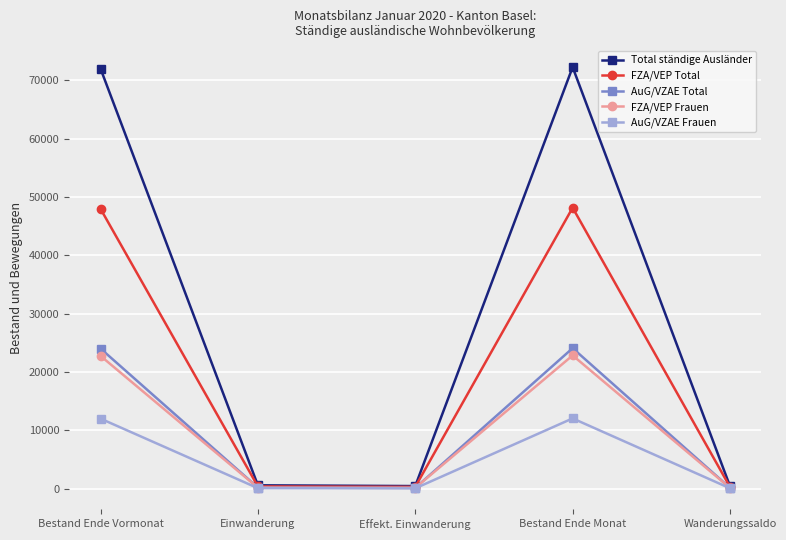

At which label does AuG/VZAE Frauen first exceed 95?

Bestand Ende Vormonat